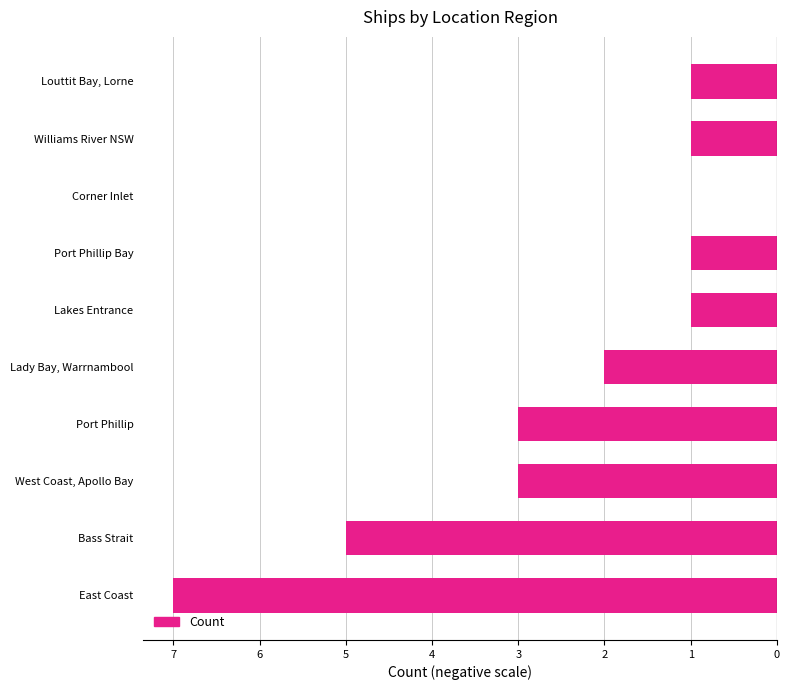

How many values exceed -1?

1